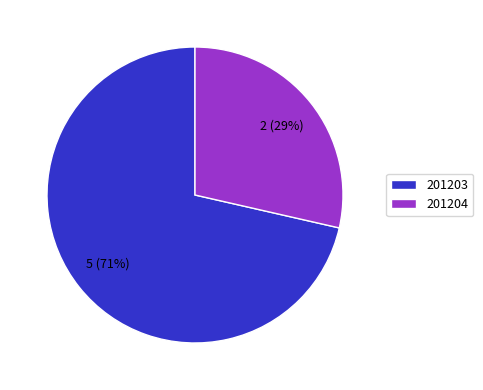

Rank the categories by value from lowest to highest.

201204, 201203